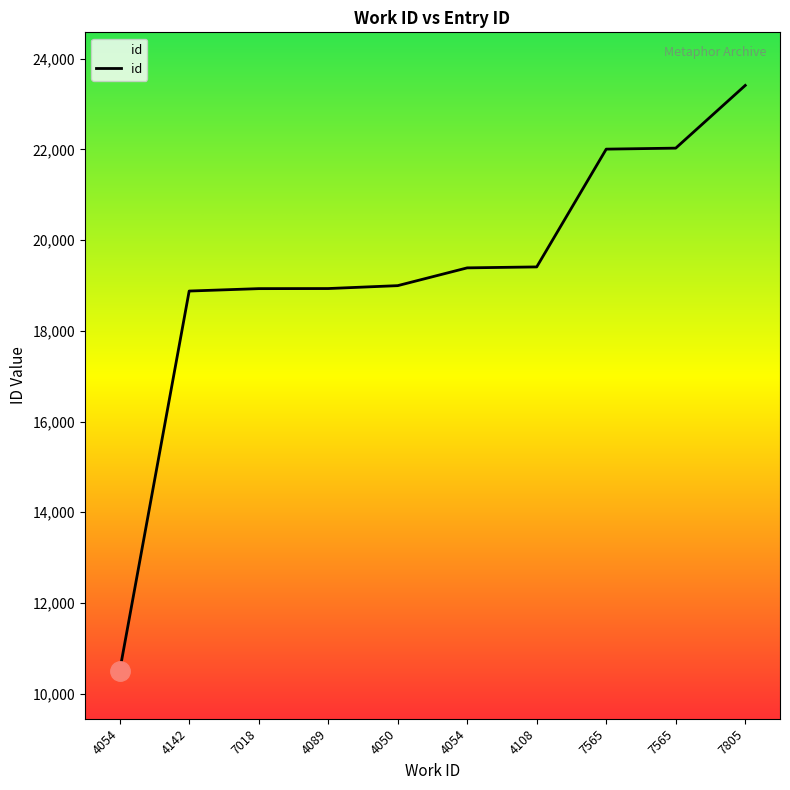

List the labels in order of value, smallest first.

4054, 4142, 7018, 4089, 4050, 4054, 4108, 7565, 7565, 7805